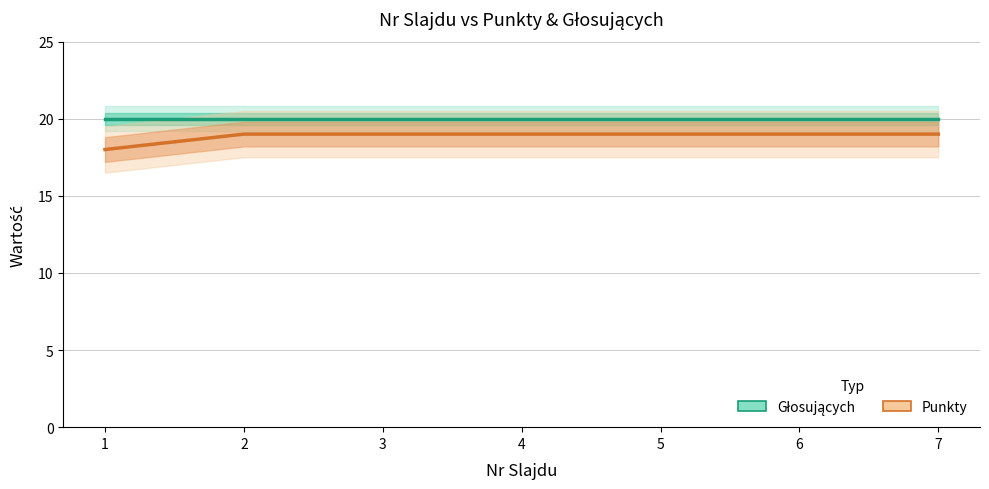

The Głosujących series shows 30 at 5. True or false?

False